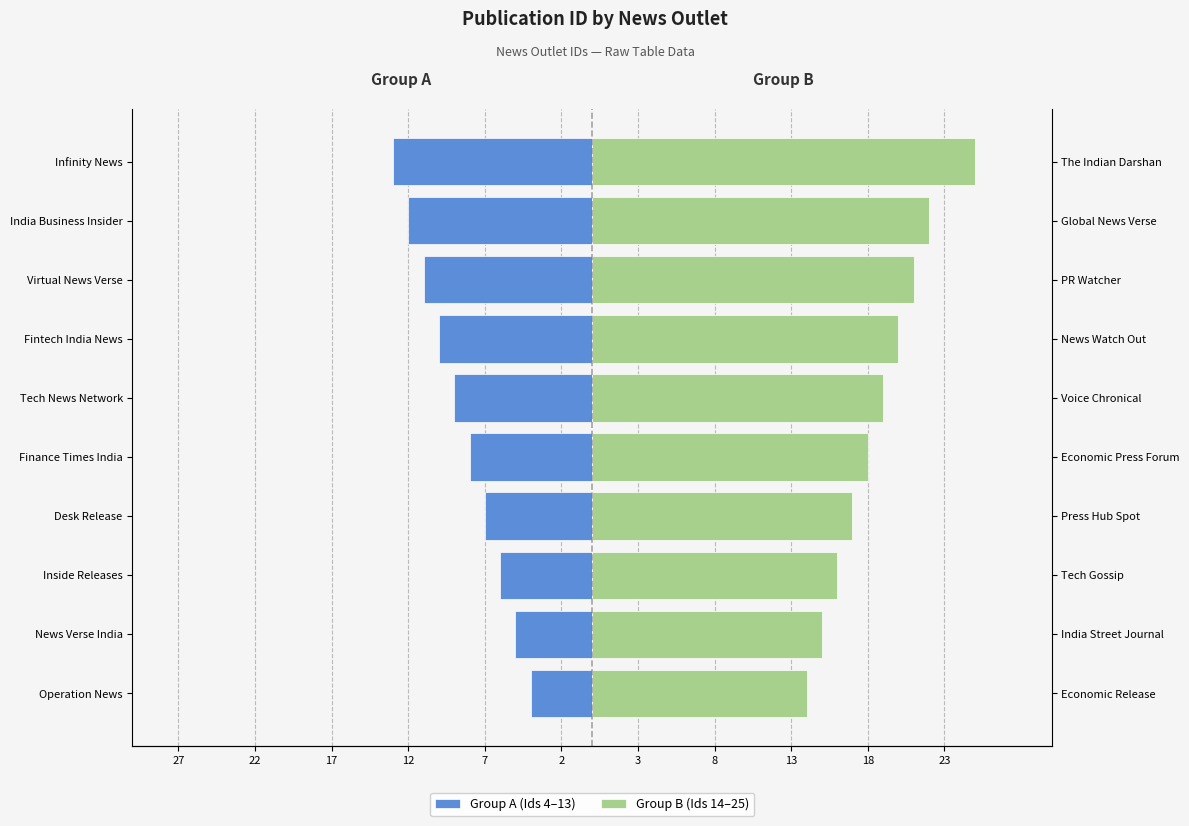

Which series changed the most between Desk Release and Tech News Network?

Group A (Ids 4–13)